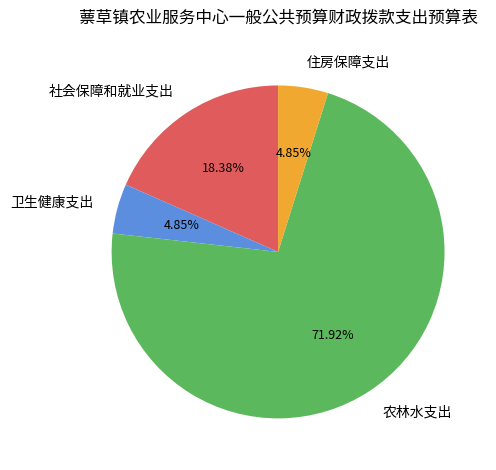

To the nearest percent, what percentage of the pie is 住房保障支出?

5%